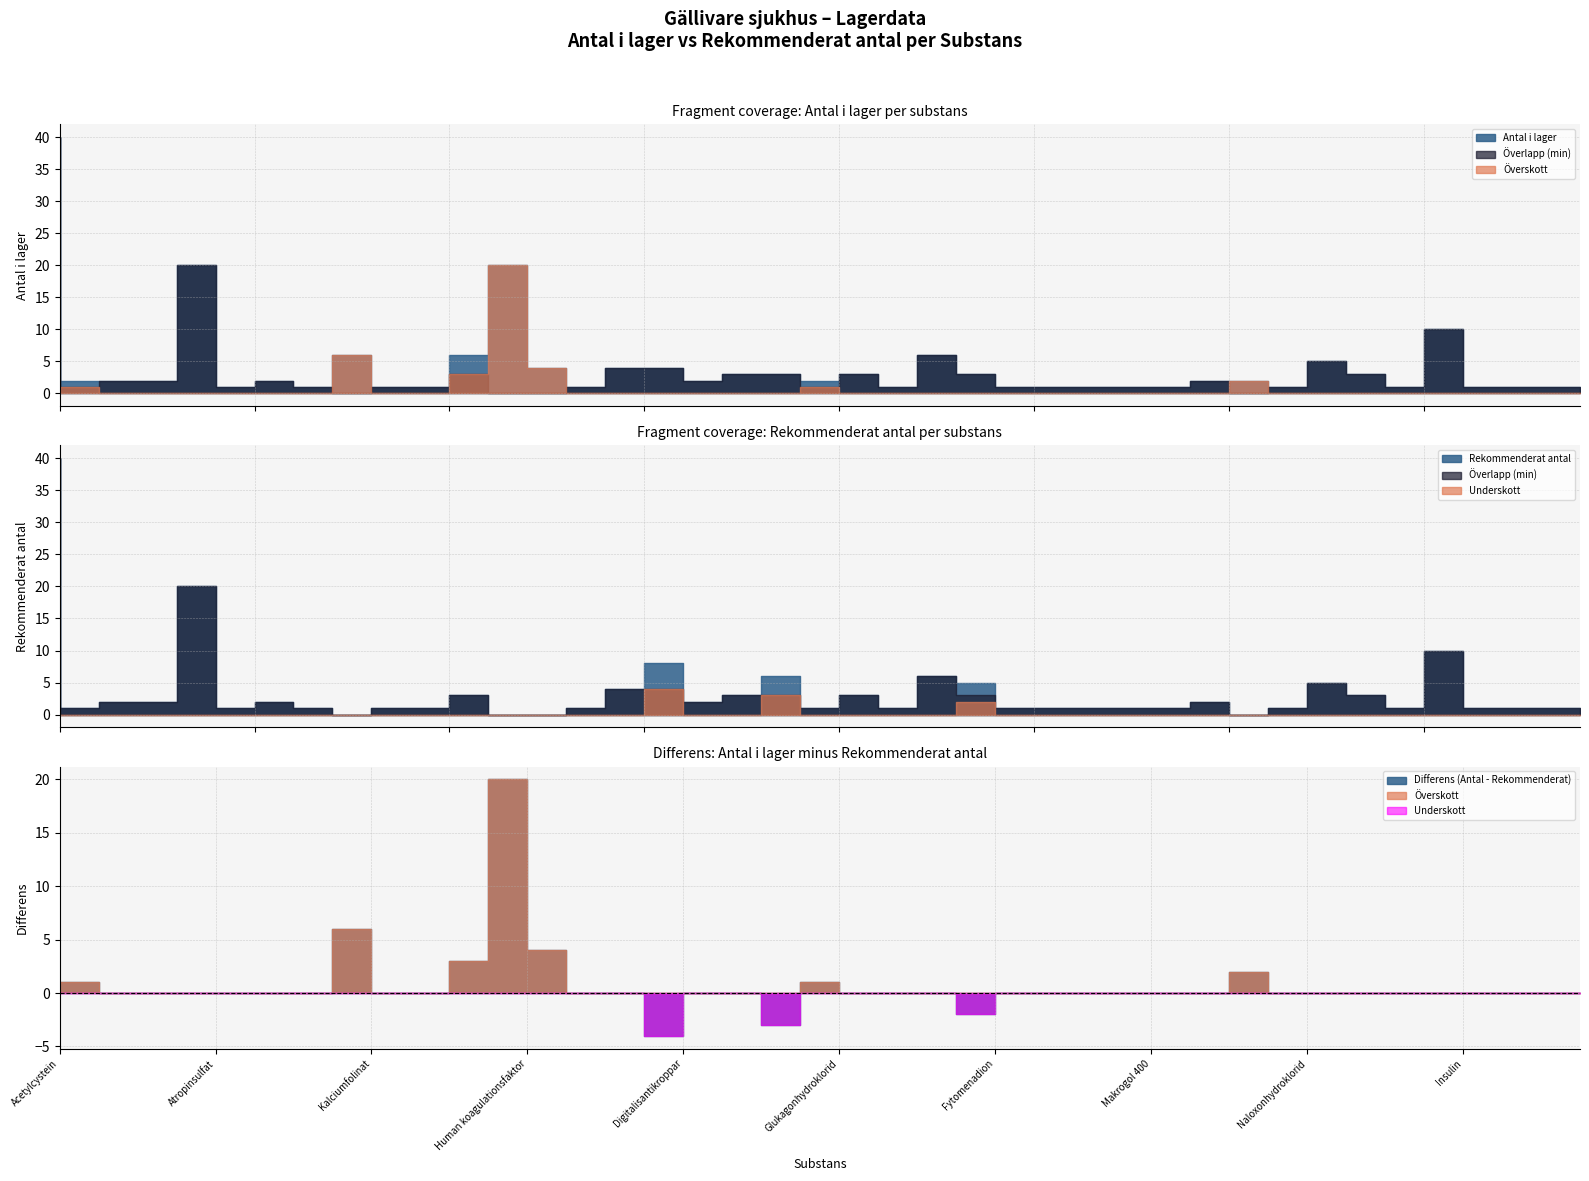

What is the sum of the Antal i lager values at 35 and Rekommenderat antal?

3